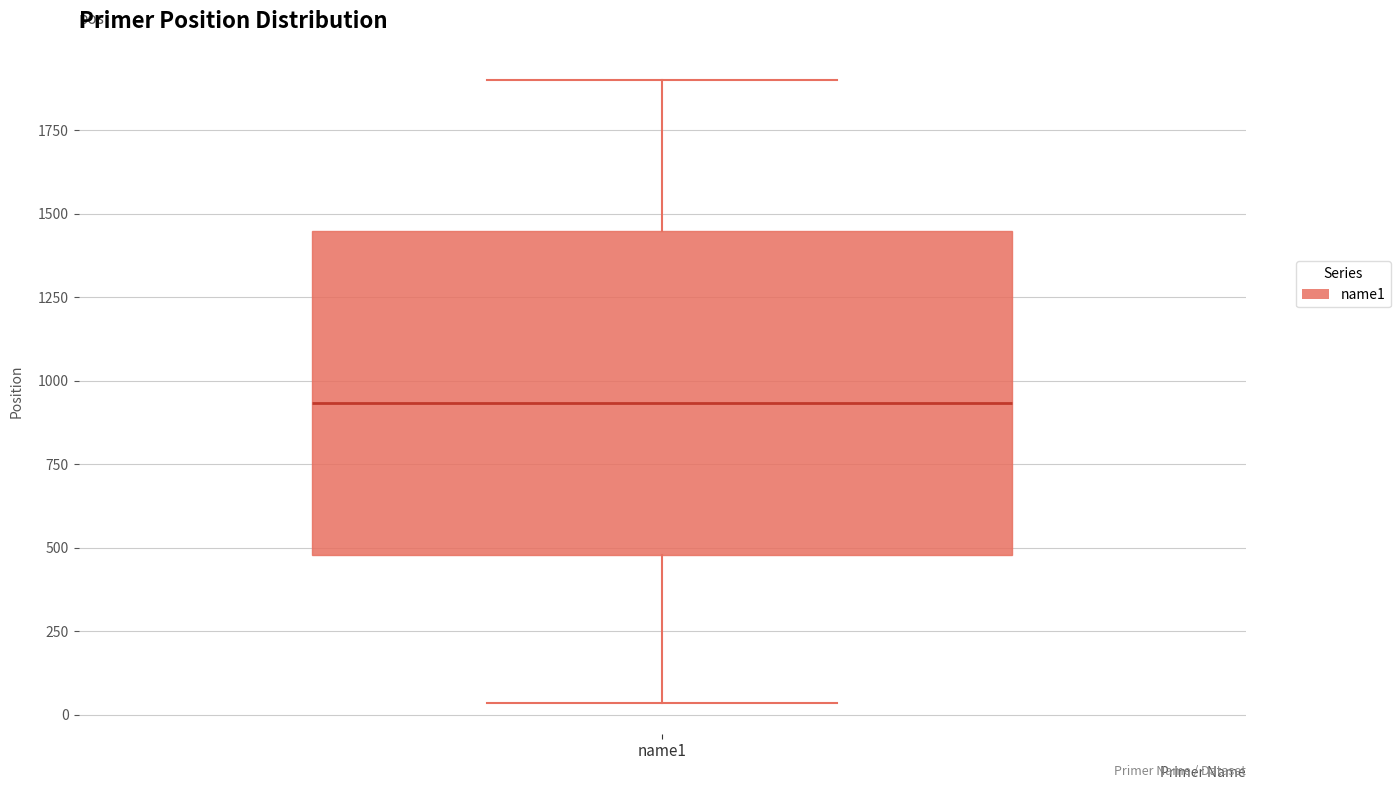

Transcribe this box plot: give where the median line is, the range the box spans, and where the two whiskers end, as read against the y-axis. The values are not printed on the chart, so give them approximately, as read against the axis.

median 950, box 500 to 1450, whiskers 50 to 1900